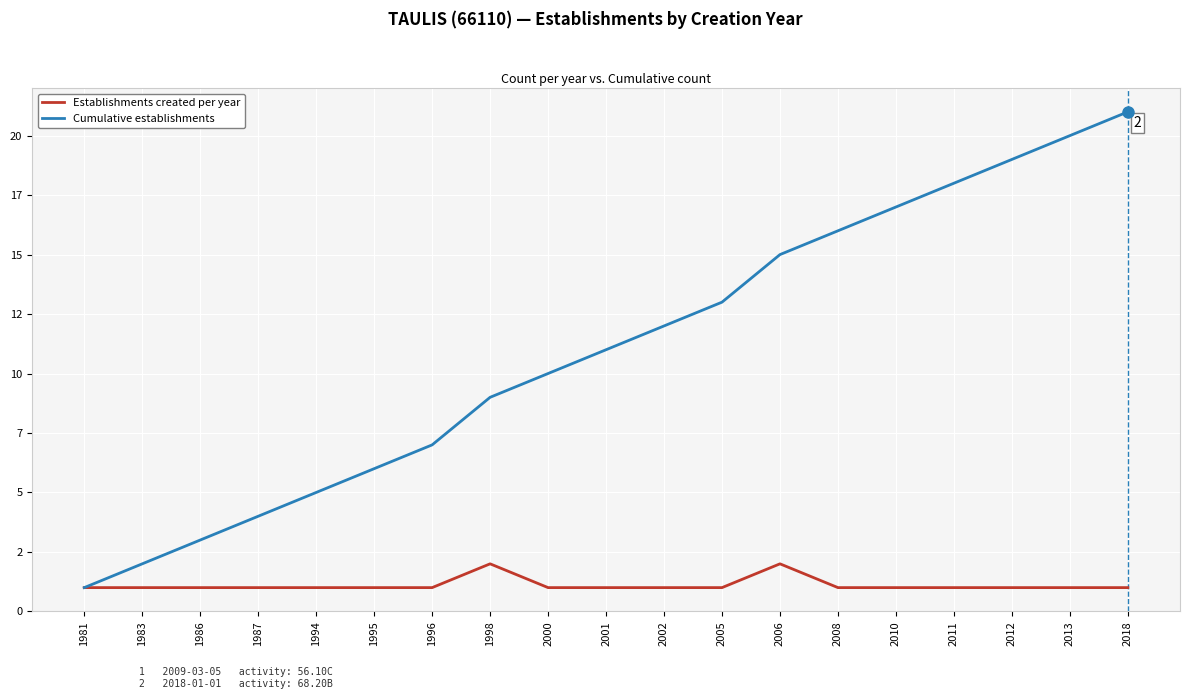

Which series has the widest spread of values?

Cumulative establishments